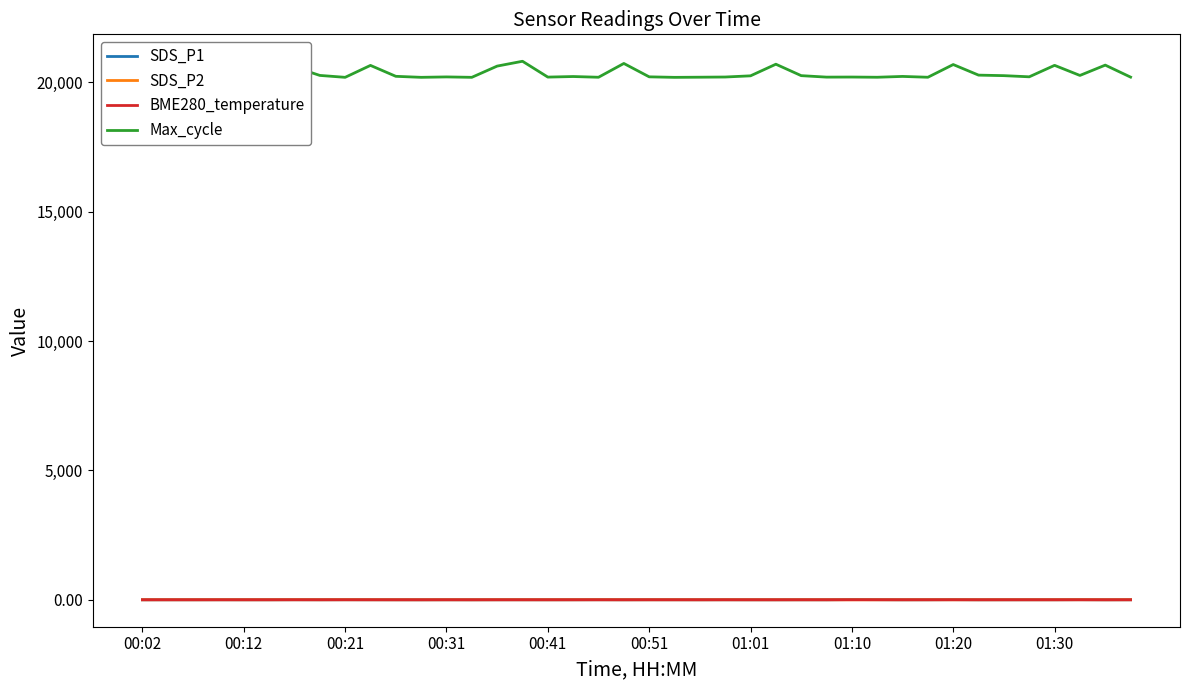

What is the difference between the maximum and minimum values in the SDS_P1 series?

9.1